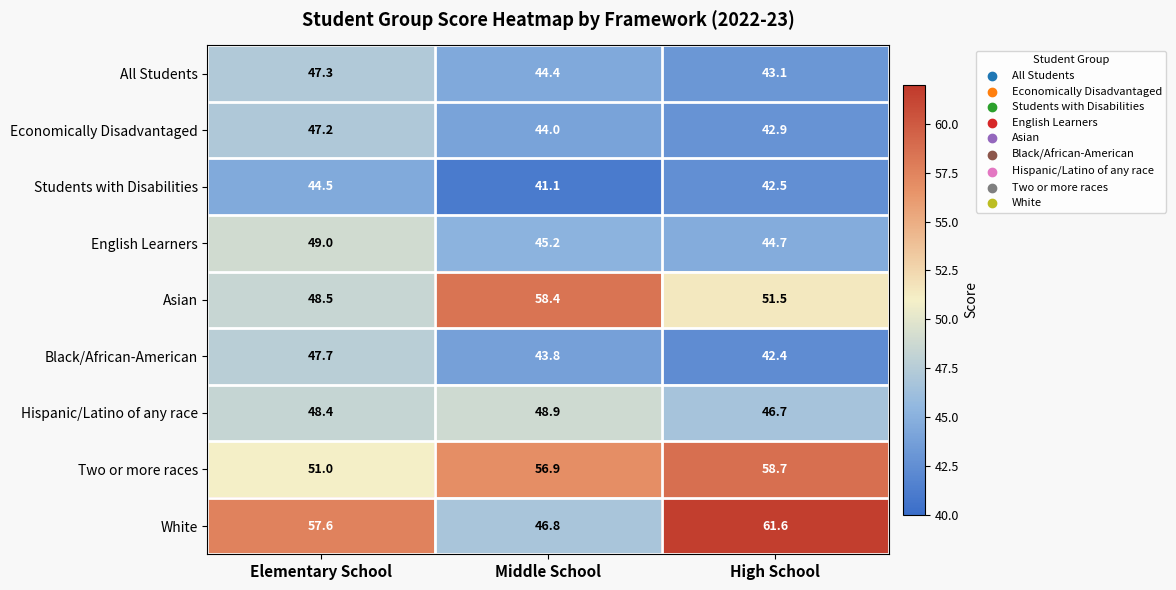

What is the difference between the English Learners values at Middle School and Elementary School?

3.8